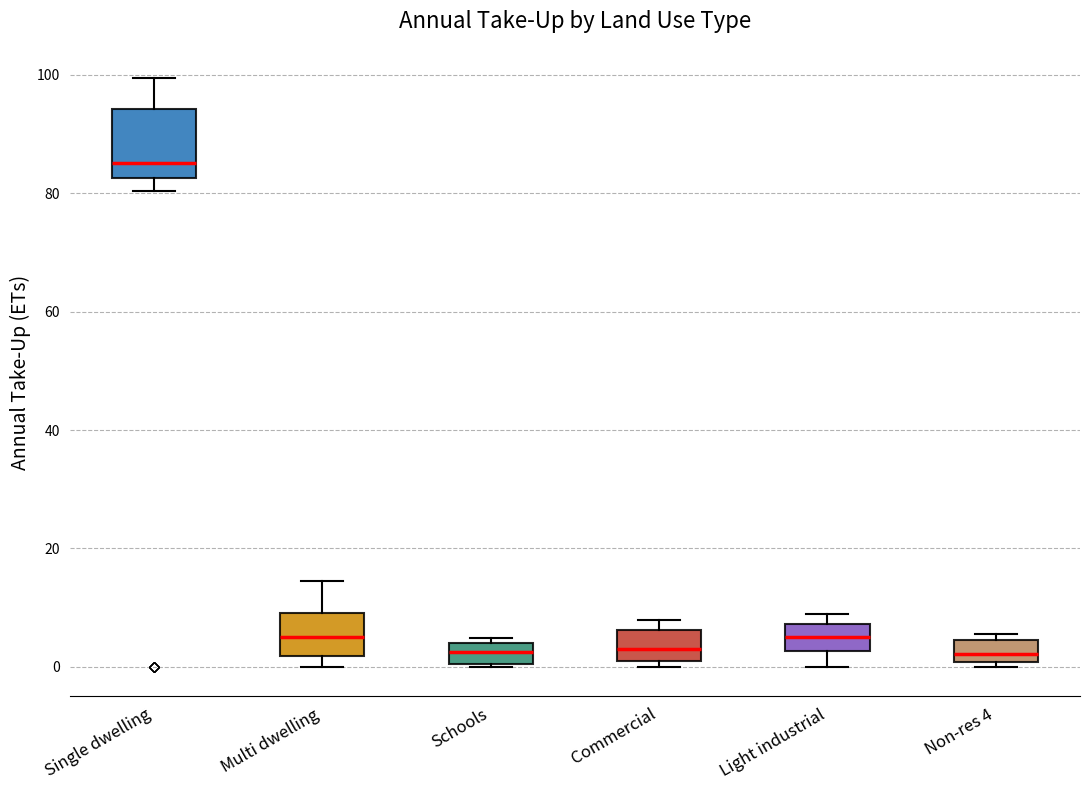

Where is the lower edge of the box for Light industrial on the y-axis? The values are not printed on the chart, so give them approximately, as read against the axis.

2